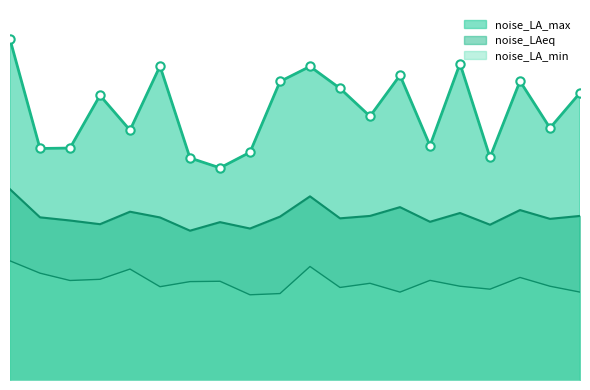

The noise_LAeq series shows 47.6 at 09:23. True or false?

True